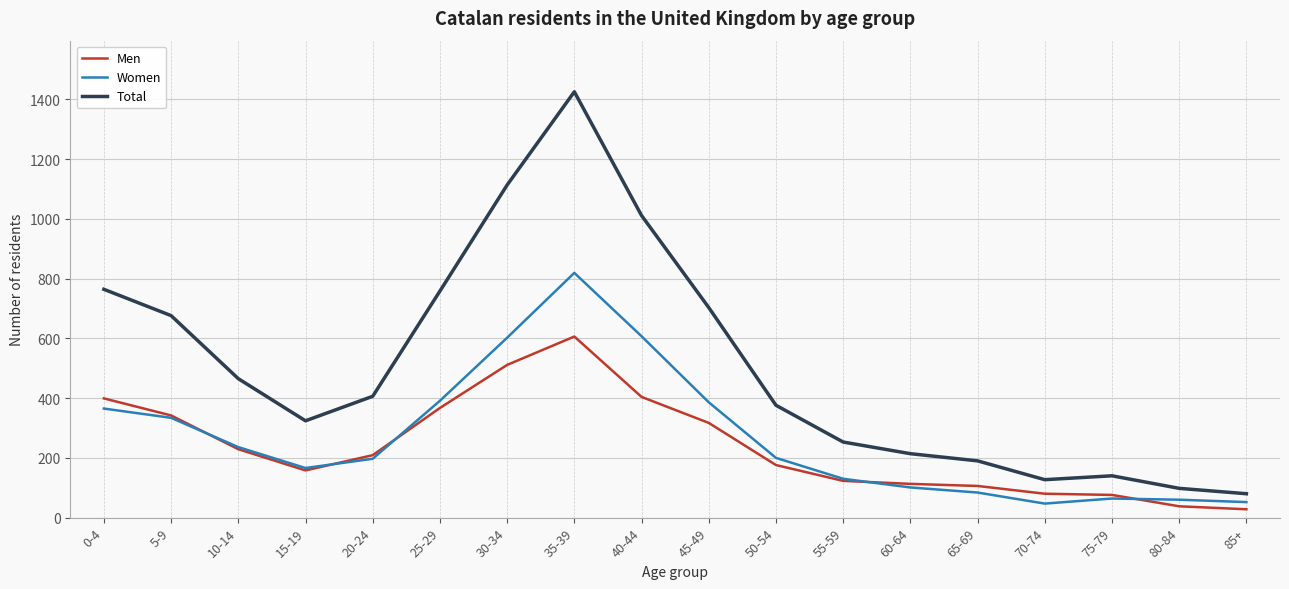

How many series are shown in this chart?

3